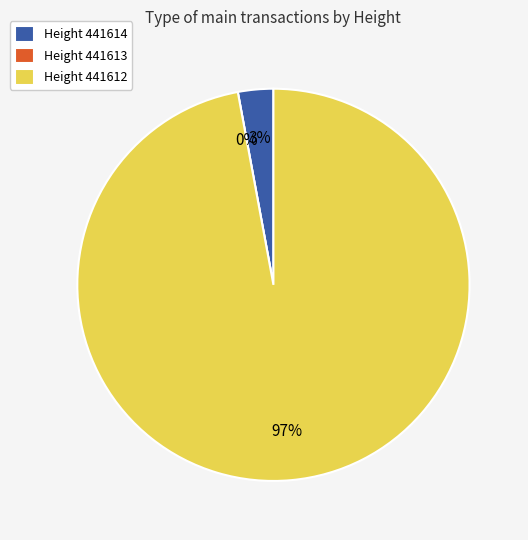

True or false: 441614 accounts for 3% of the total.

True